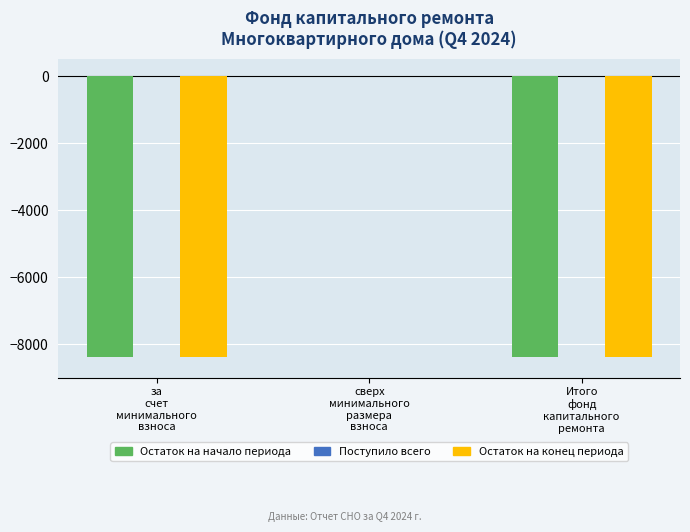

At which label does Остаток на начало периода reach its peak?

сверх
минимального
размера
взноса